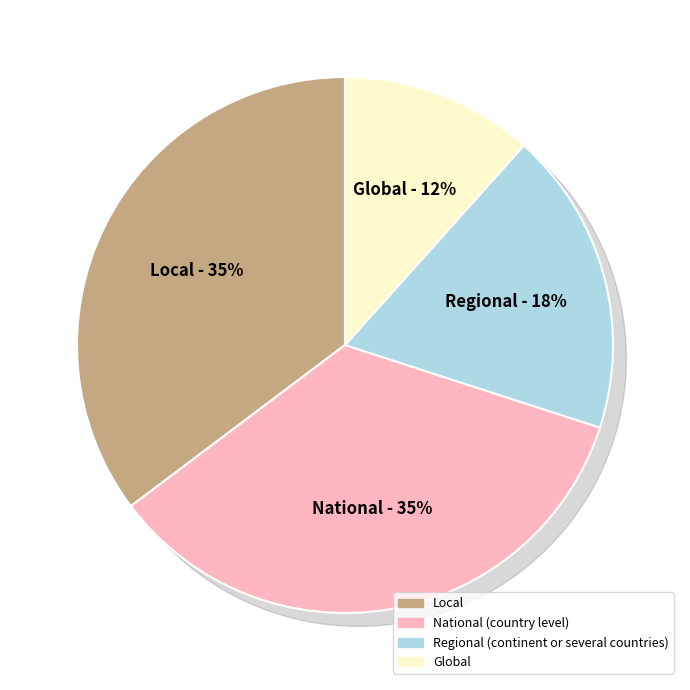

Does any single category account for the majority?

No